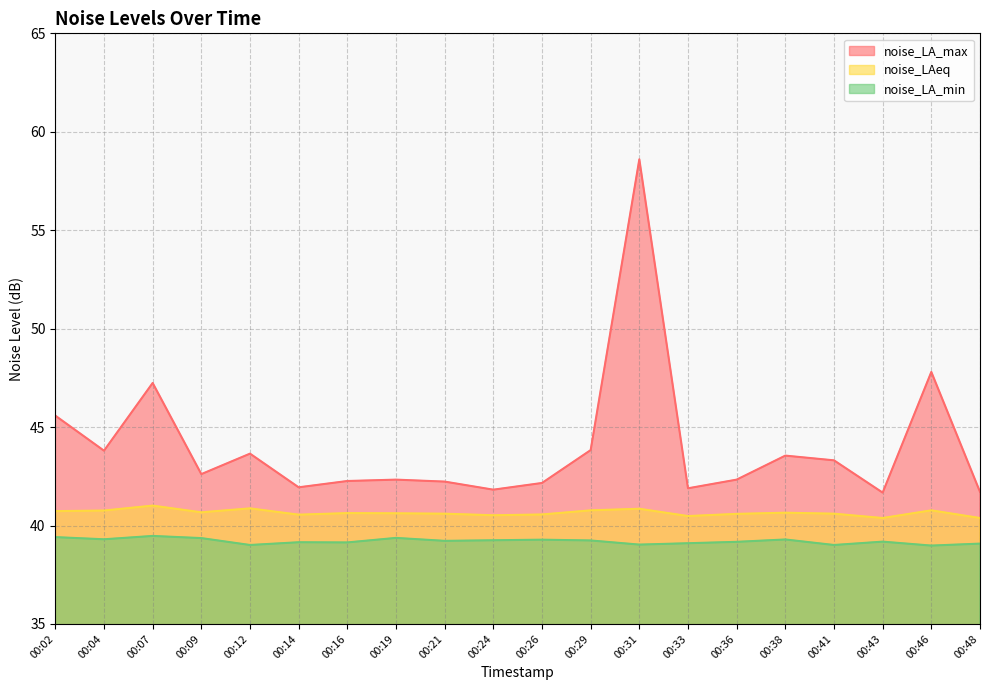

What is the minimum value shown in the chart?

39.0